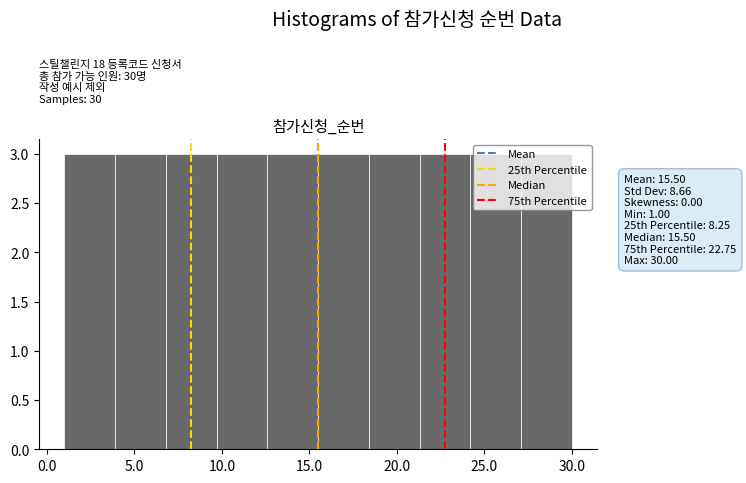

Reading left to right, transcribe this chart: for each bar, give the range it covers on the x-axis and its height. Neither the bar edges nor the heights are printed on the chart, so give them approximately, as read against the axes.

1.0 to 3.9: 3
3.9 to 6.8: 3
6.8 to 9.7: 3
9.7 to 12.6: 3
12.6 to 15.5: 3
15.5 to 18.4: 3
18.4 to 21.3: 3
21.3 to 24.2: 3
24.2 to 27.1: 3
27.1 to 30.0: 3